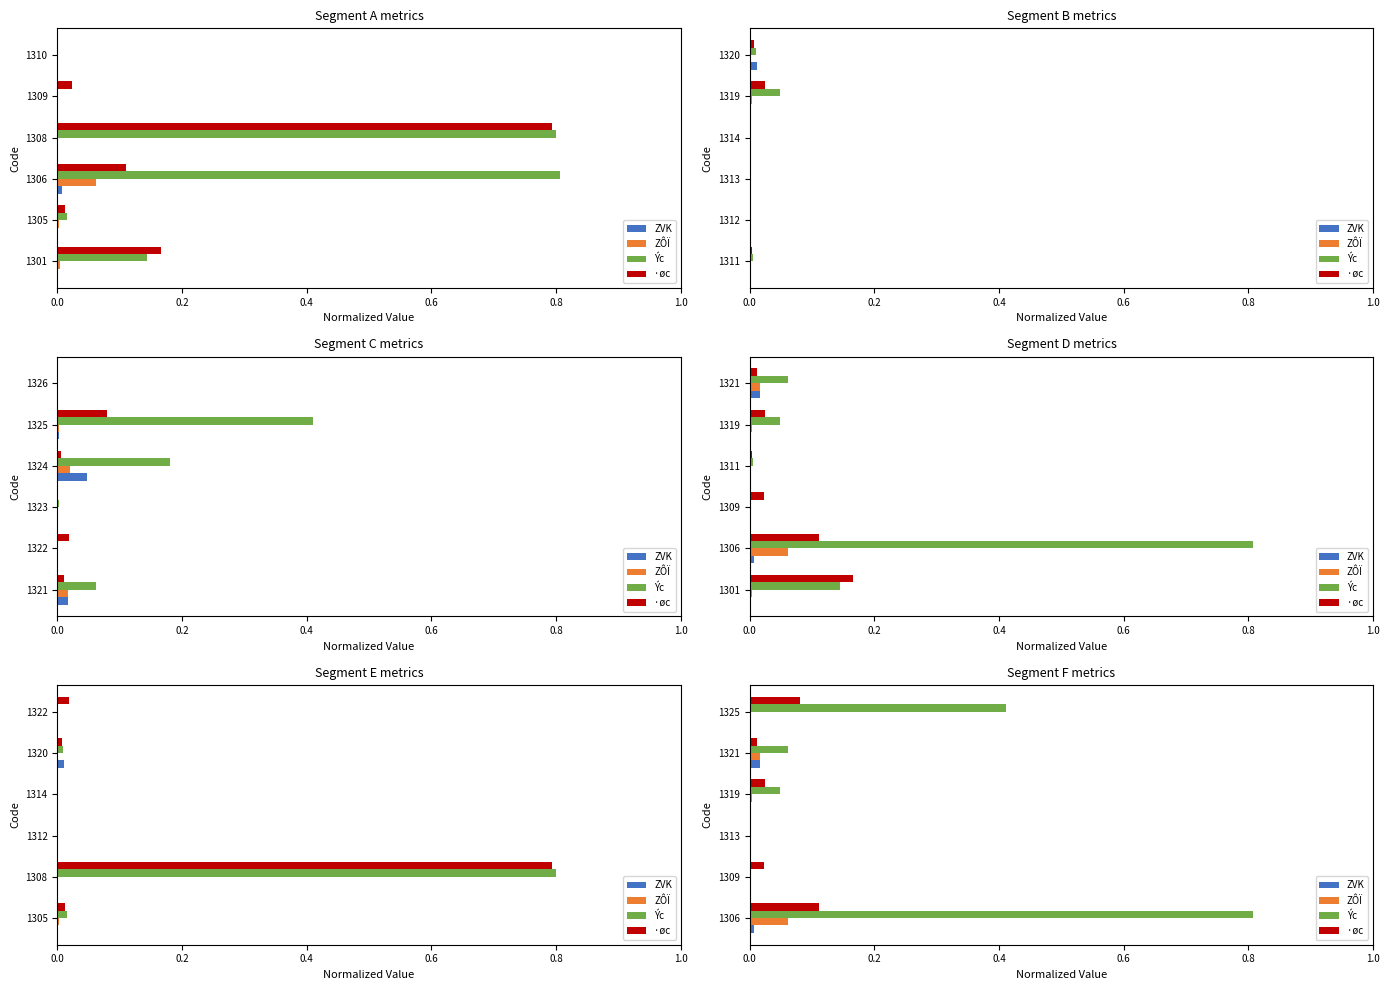

What are all the series names shown in the legend?

ZVK, ZÔÏ, Ýc, ·øc